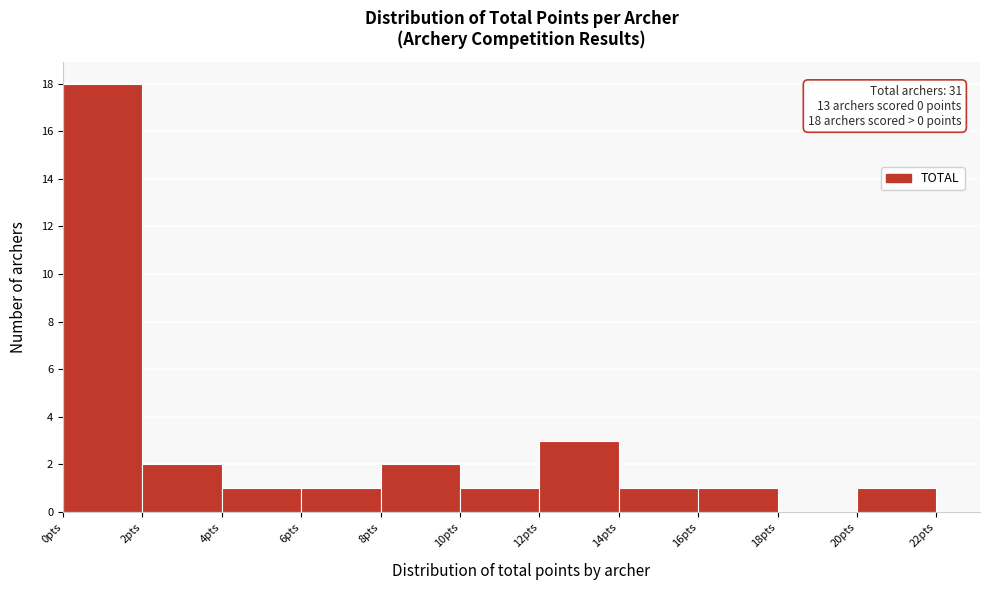

Which range on the x-axis has the tallest bar?

0 to 2